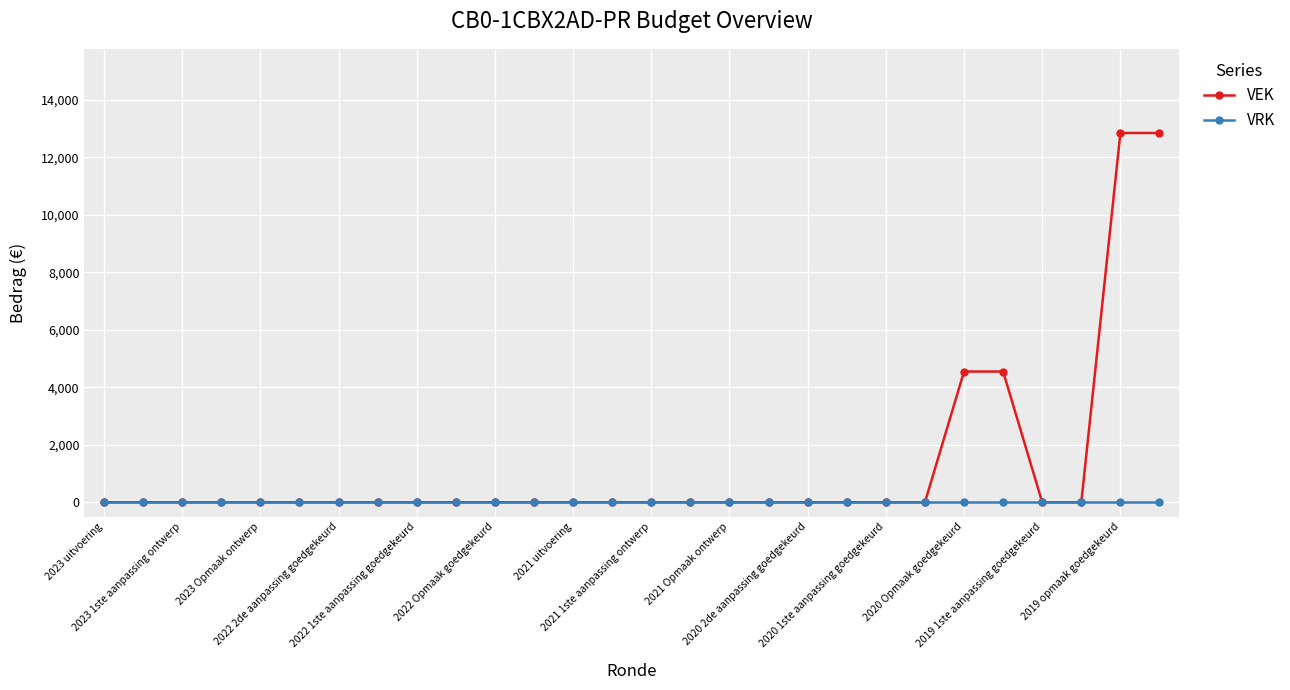

Which series has the largest total across all categories?

VEK